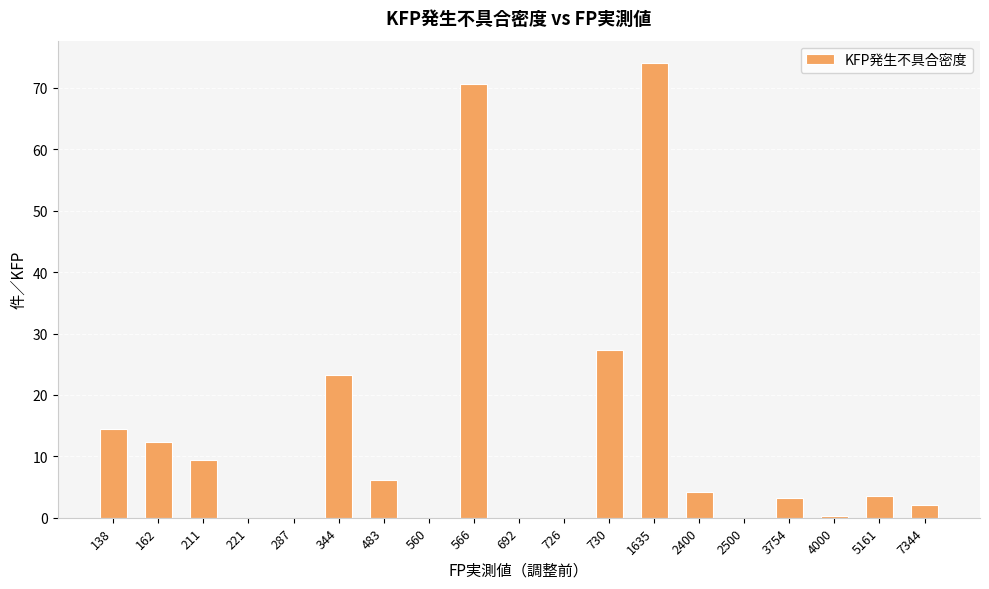

At which label does the data first exceed 3?

138